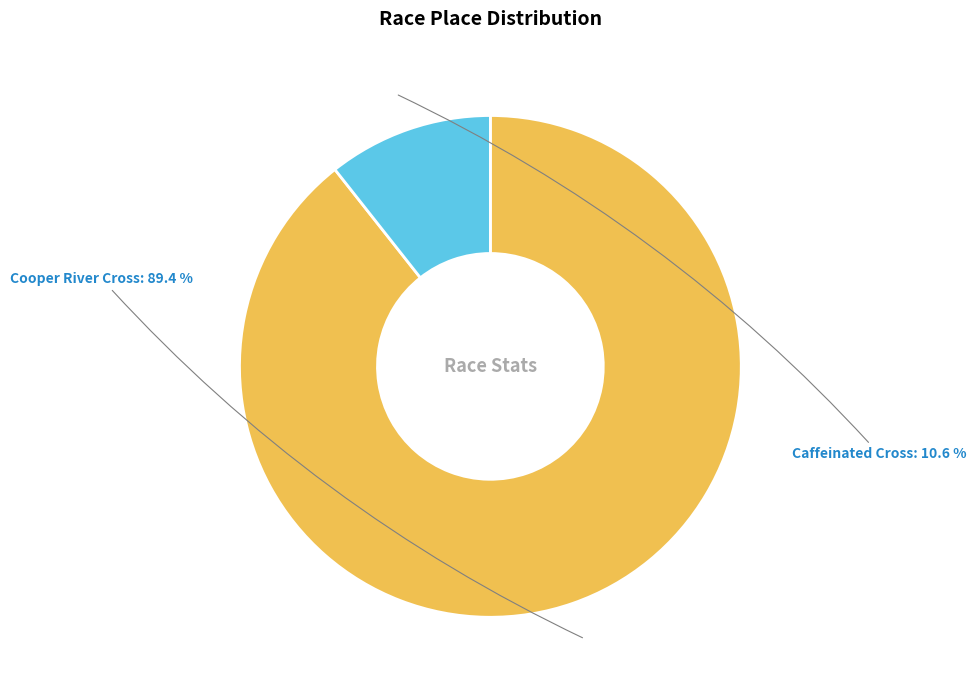

Between Caffeinated Cross and Cooper River Cross, which is larger?

Cooper River Cross